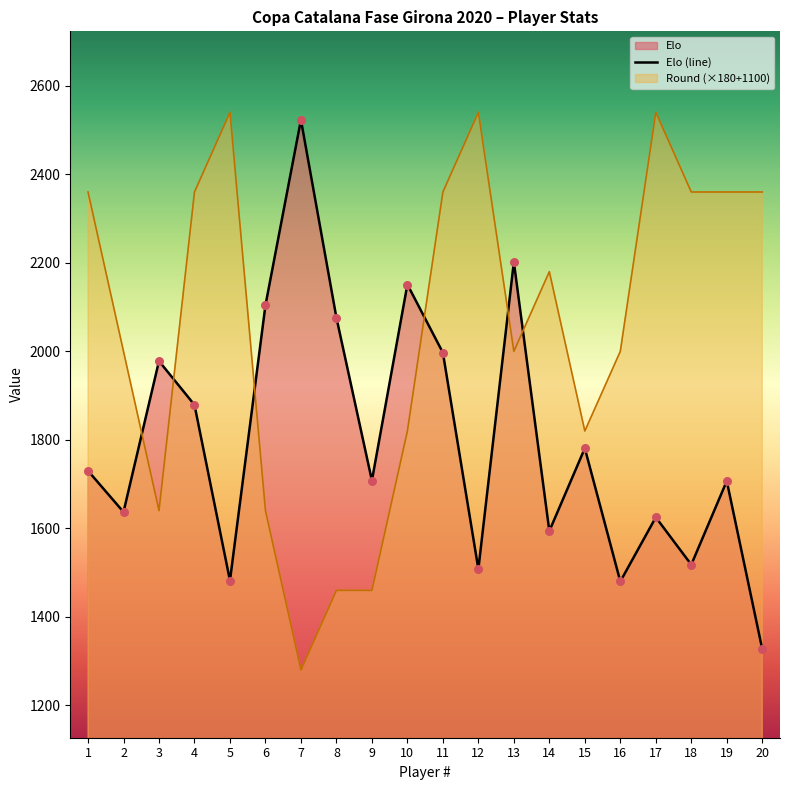

Which series has the largest total across all categories?

Round (×180+1100)